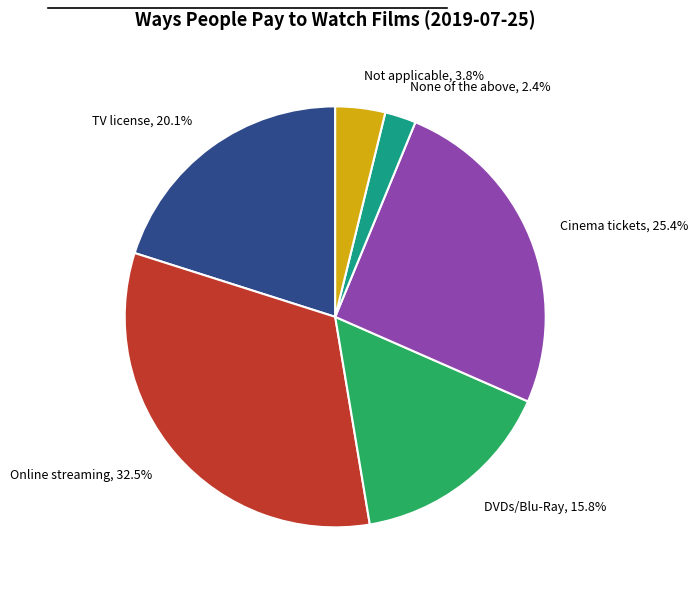

Does any single category account for the majority?

No